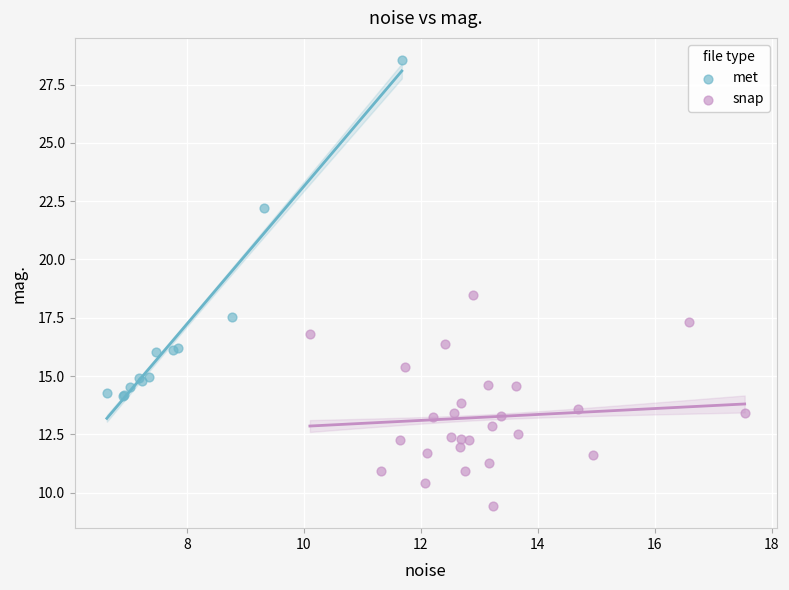

Which series has the largest Y range (max minus min)?

met